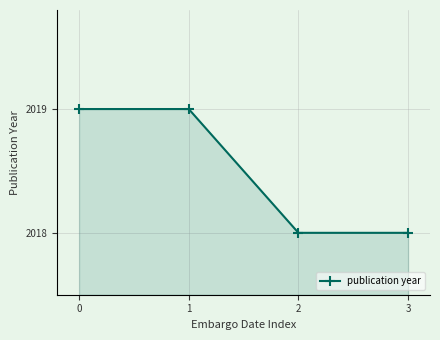

How many lines are shown in the chart?

1